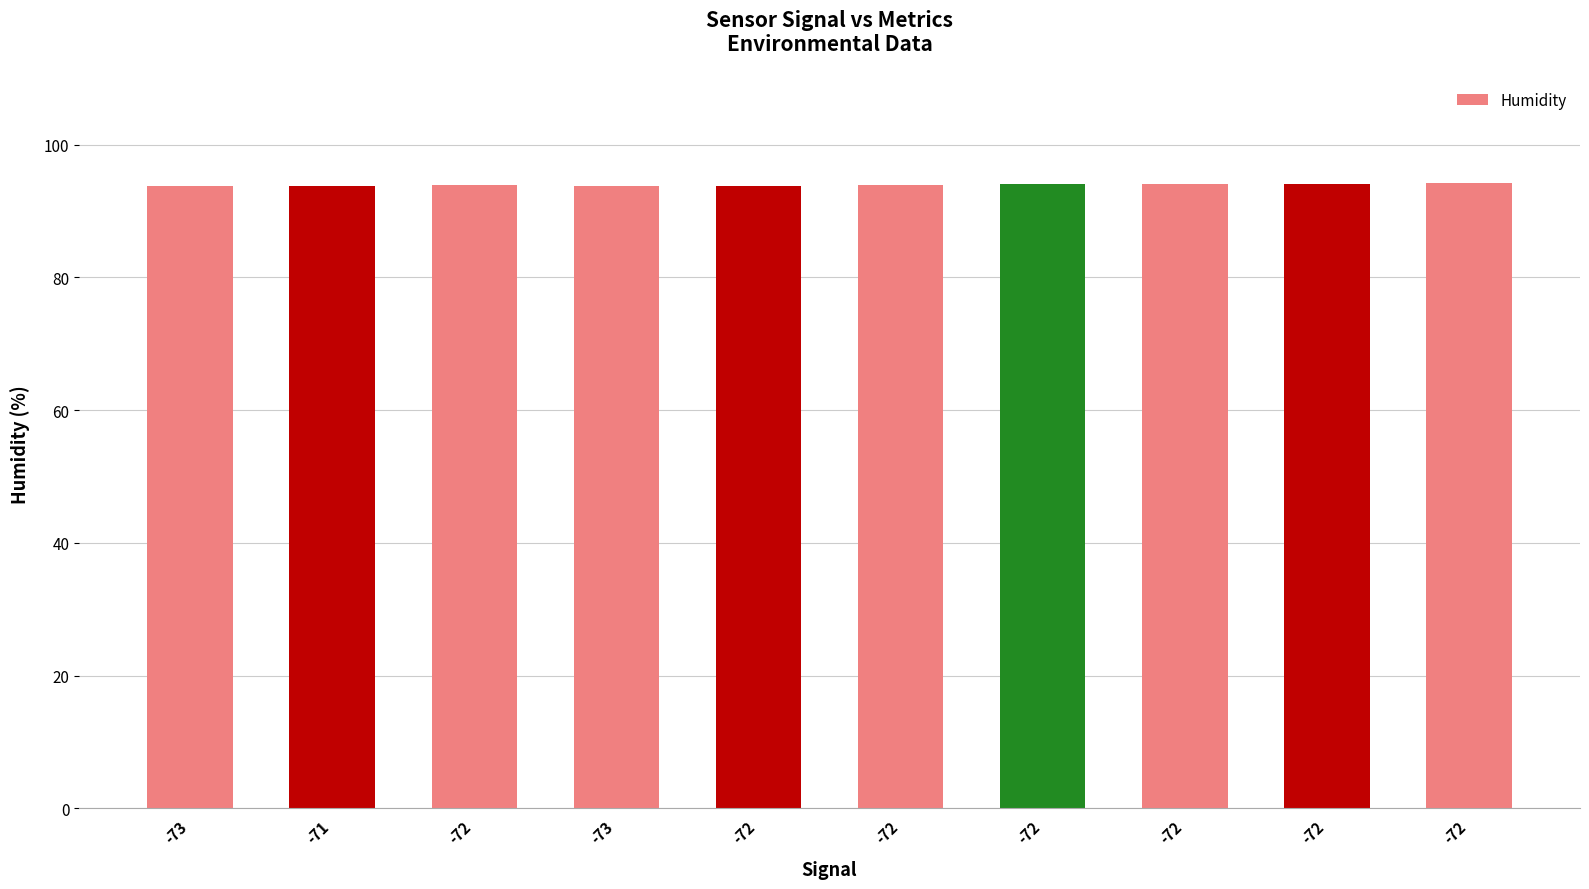

What is the average value?

93.9